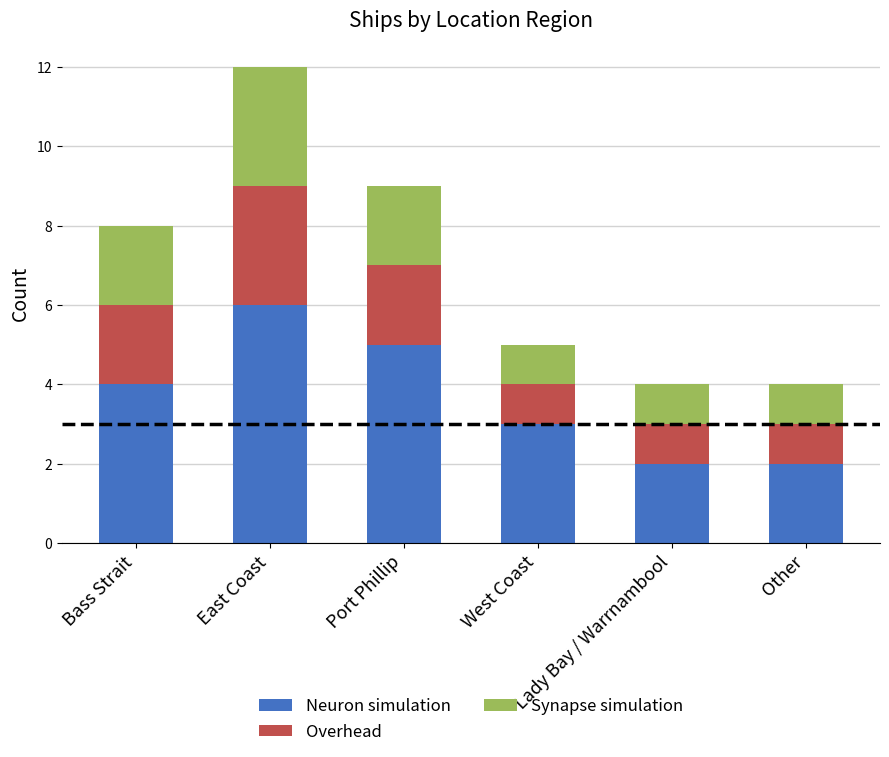

At which label is Neuron simulation closest to 4?

Bass Strait